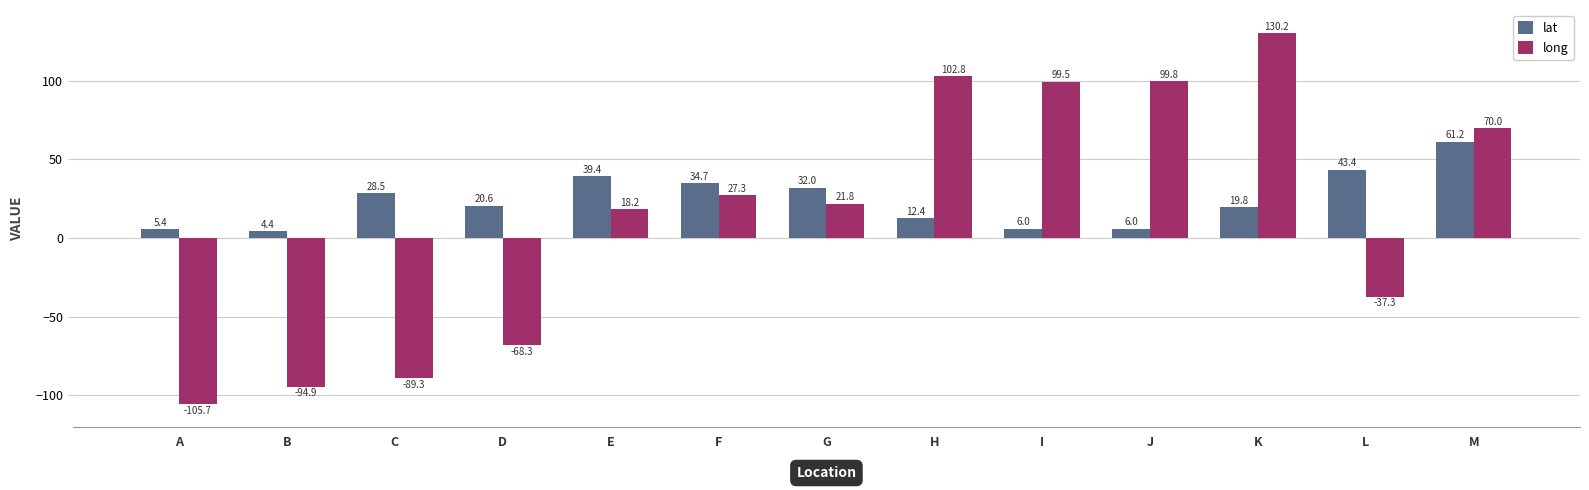

Reading left to right, extract all data points from this chart.

lat: 5.4	4.4	28.5	20.6	39.4	34.7	32.0	12.4	6.0	6.0	19.8	43.4	61.2
long: -105.7	-94.9	-89.3	-68.3	18.2	27.3	21.8	102.8	99.5	99.8	130.2	-37.3	70.0